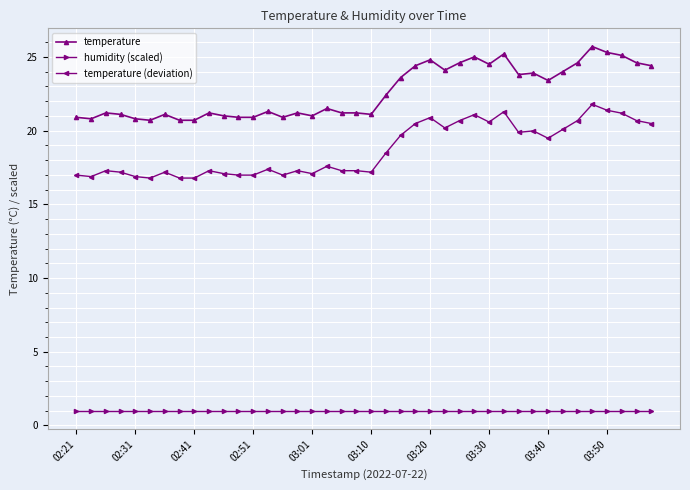

True or false: temperature and humidity (scaled) intersect in this chart.

False